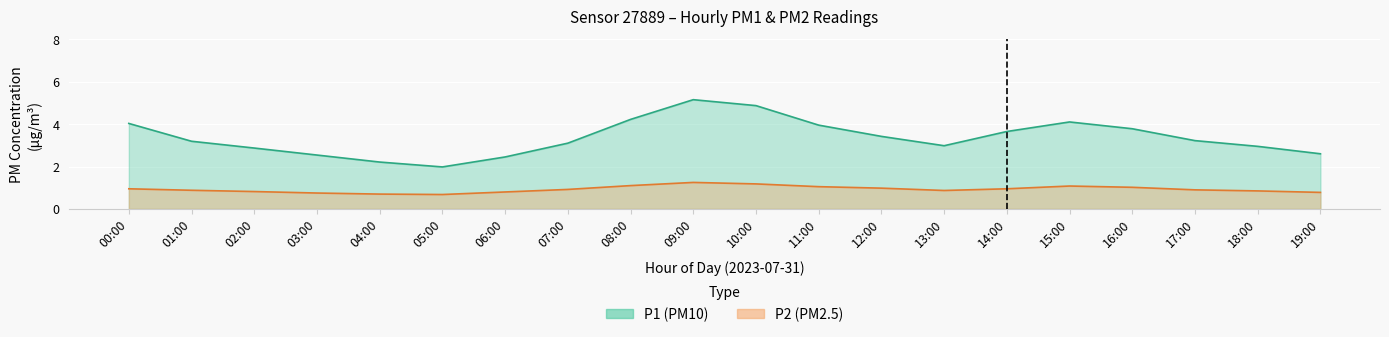

What are all the series names shown in the legend?

P1, P2